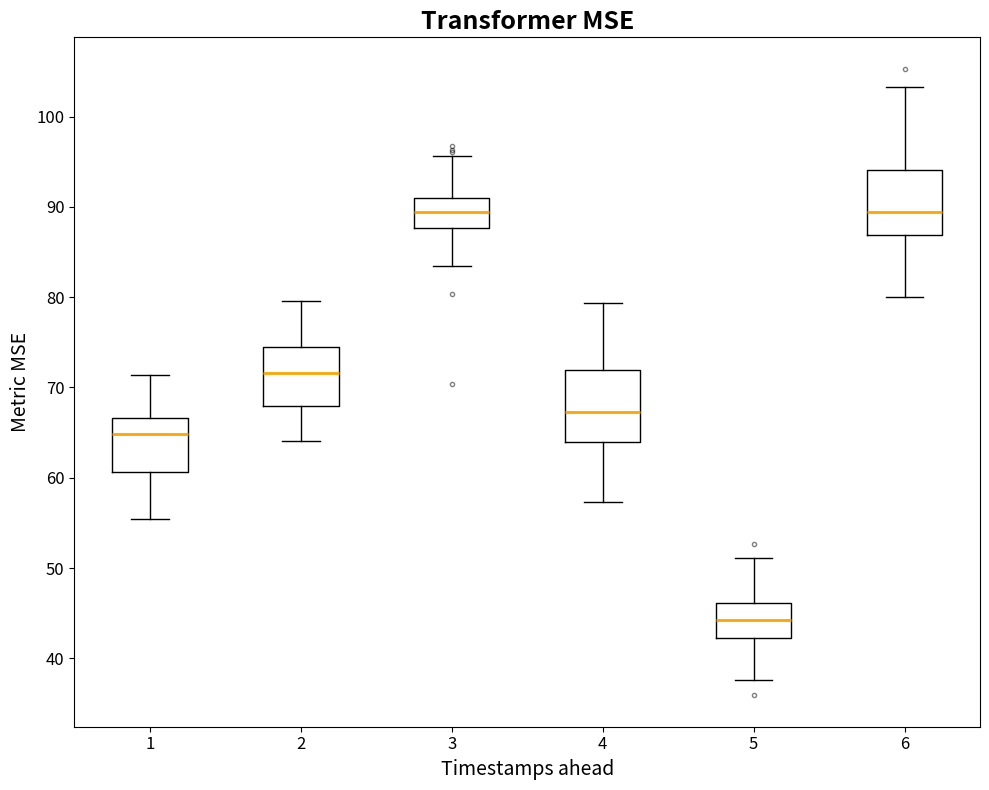

Reading left to right, read every box against the y-axis: the position of its median line, the range the box covers, and the ends of its whiskers. The values are not printed on the chart, so give them approximately, as read against the axis.

1: median 65, box 61 to 67, whiskers 55 to 71
2: median 72, box 68 to 75, whiskers 64 to 80
3: median 89, box 88 to 91, whiskers 84 to 96
4: median 67, box 64 to 72, whiskers 57 to 79
5: median 44, box 42 to 46, whiskers 38 to 51
6: median 89, box 87 to 94, whiskers 80 to 103